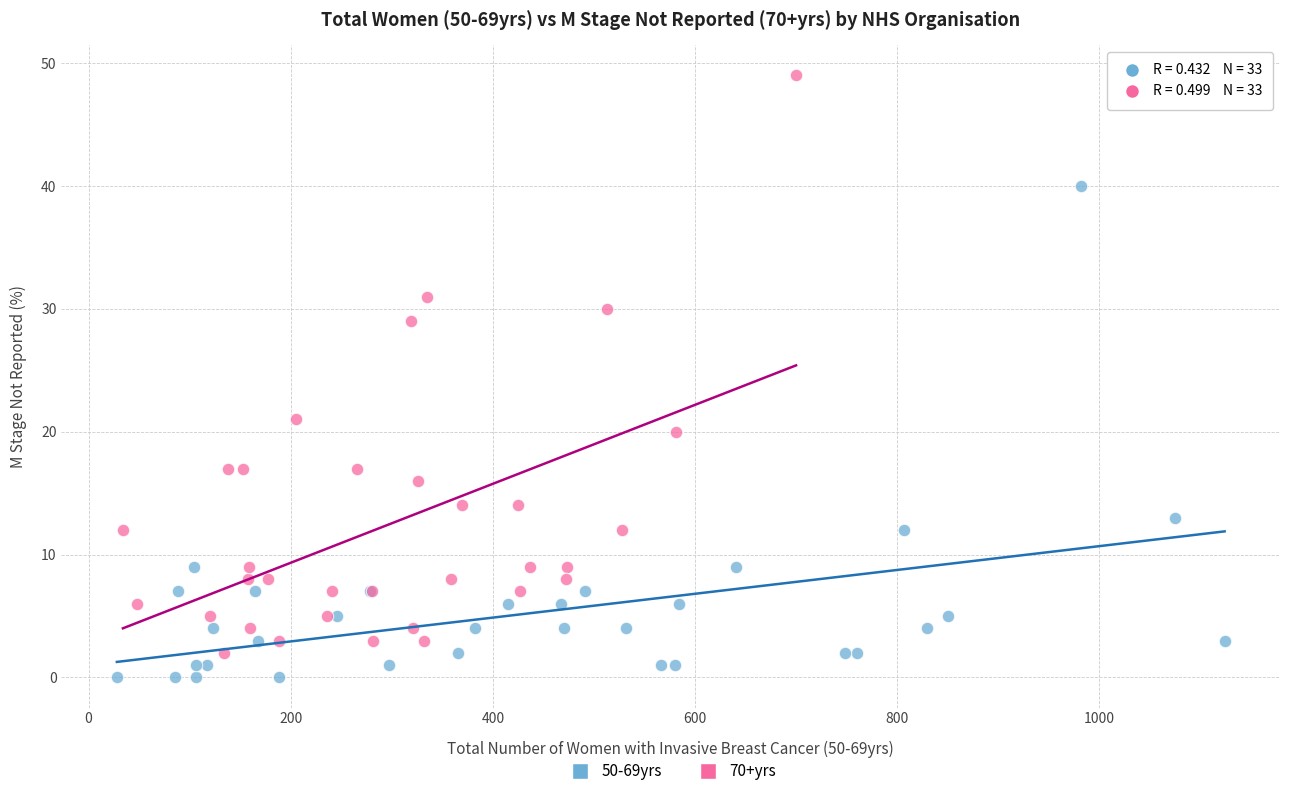

Which series reaches the maximum Y coordinate?

70+yrs